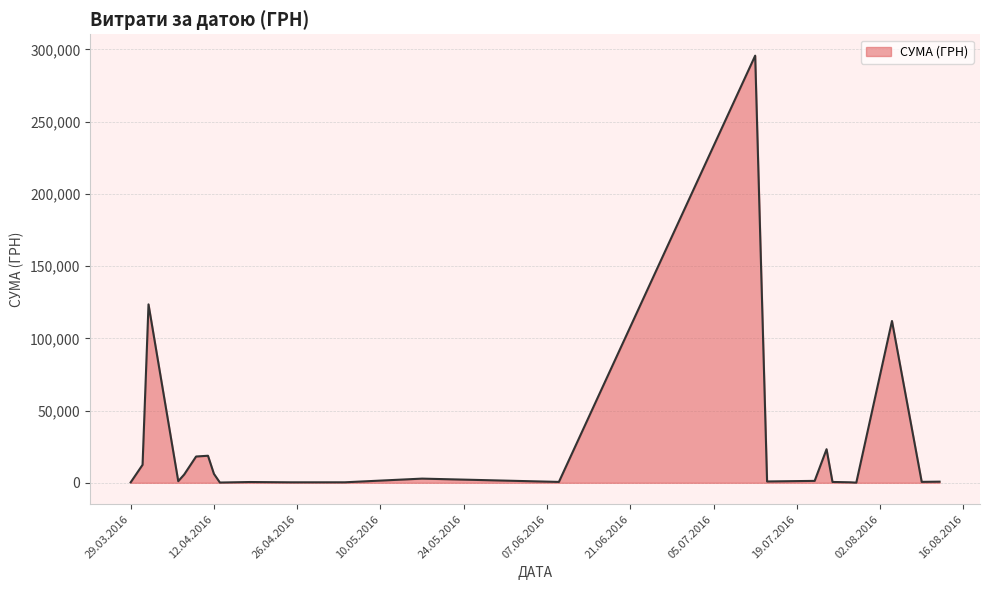

What is the difference between the maximum and minimum values?

295540.8